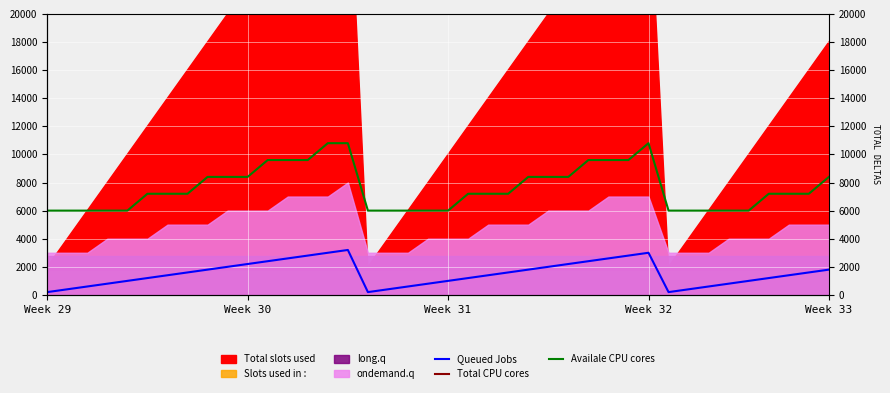

What is the average value of the Total CPU cores series?

30000